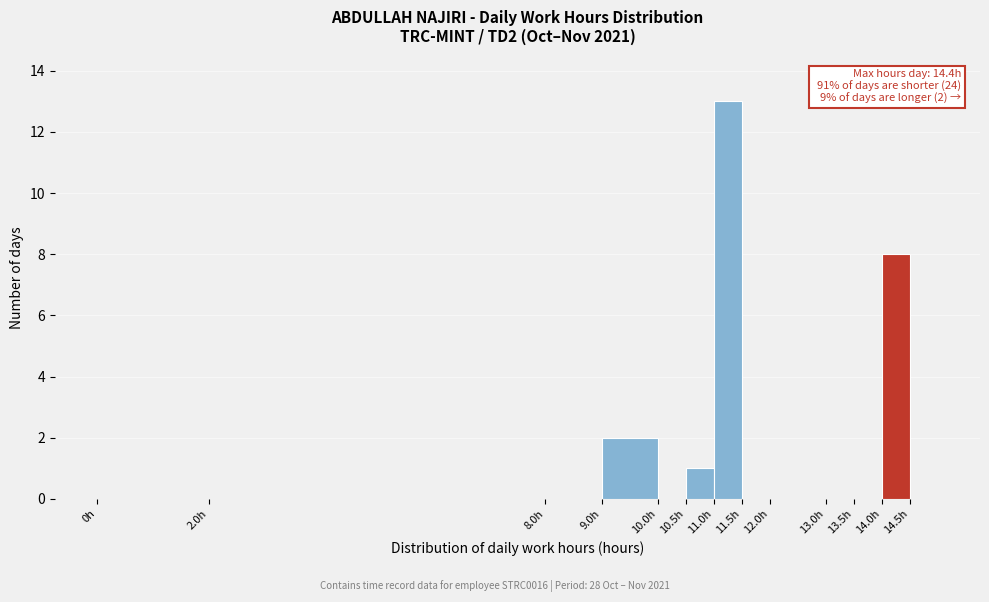

Over which range of the x-axis is the bar tallest?

11.0 to 11.5